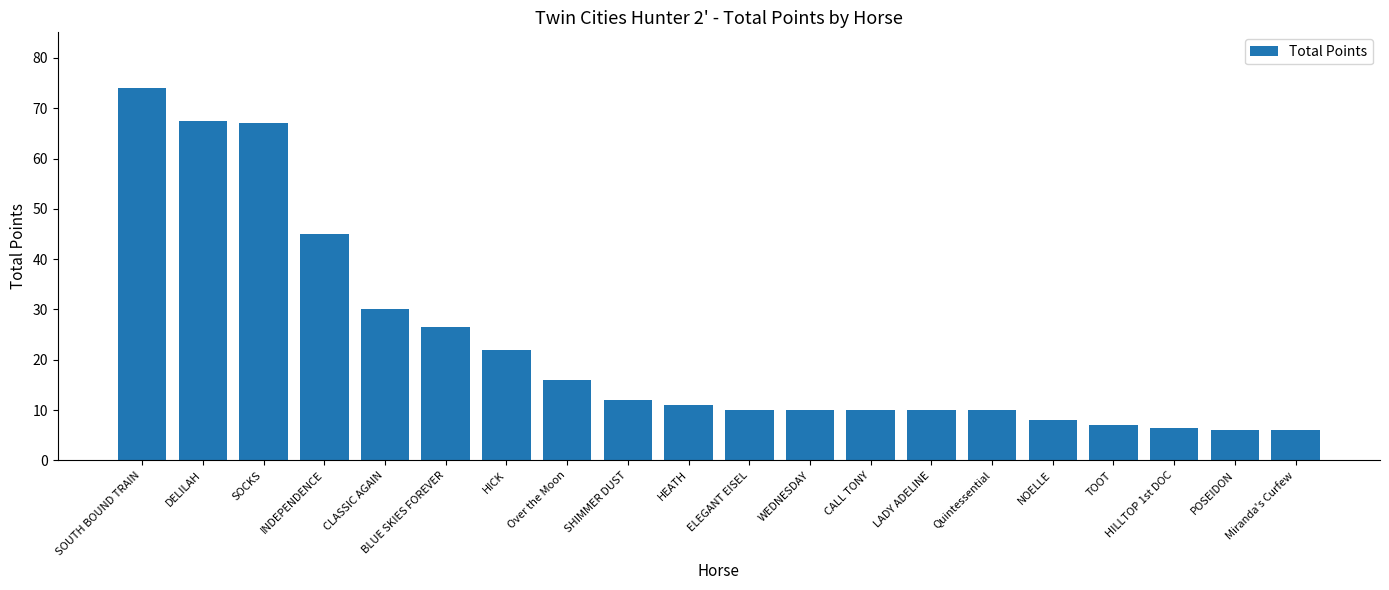

What is the label of the 11th bar from the left?

ELEGANT EISEL